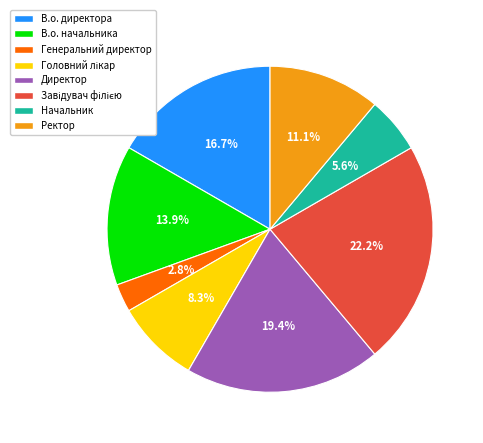

Which has a higher value, Ректор or В.о. директора?

В.о. директора